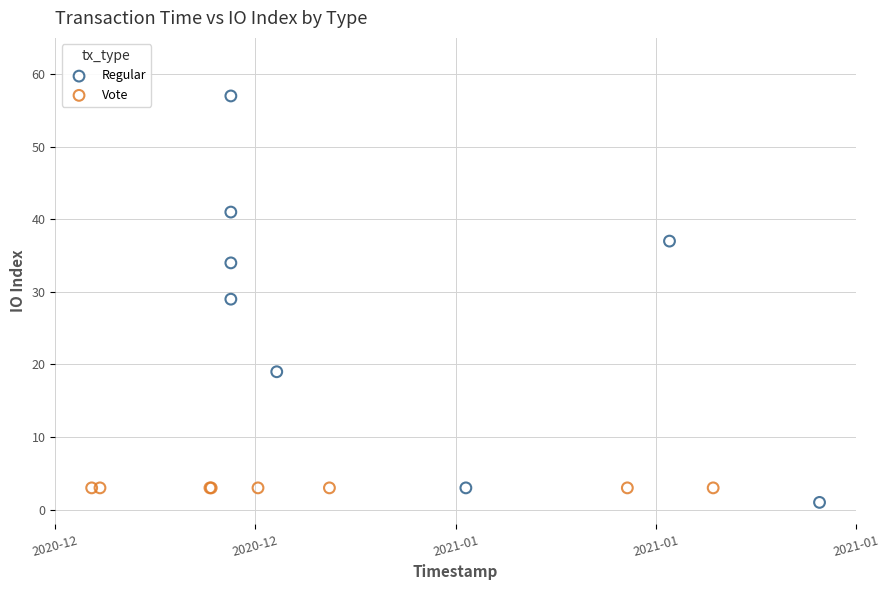

Which series contains the highest Y value?

Regular